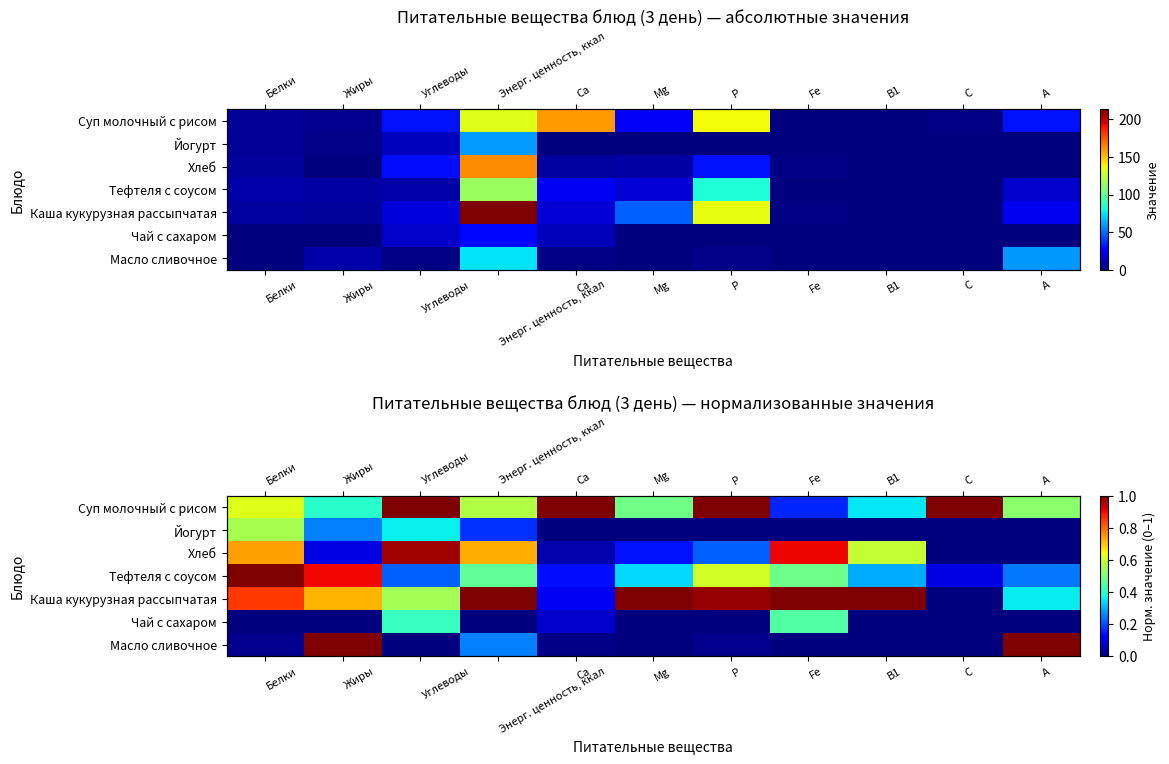

How many distinct data groups are displayed?

7